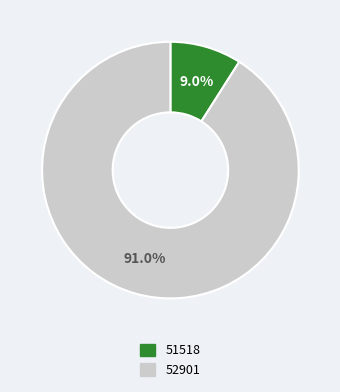

How many segments does this pie chart have?

2